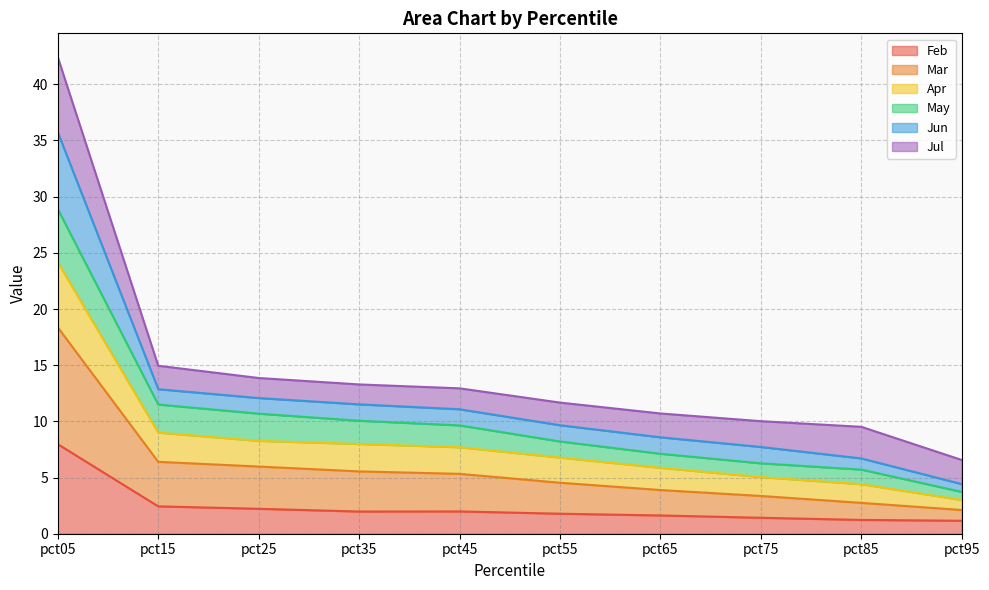

The Feb series shows 1.2 at pct35. True or false?

False